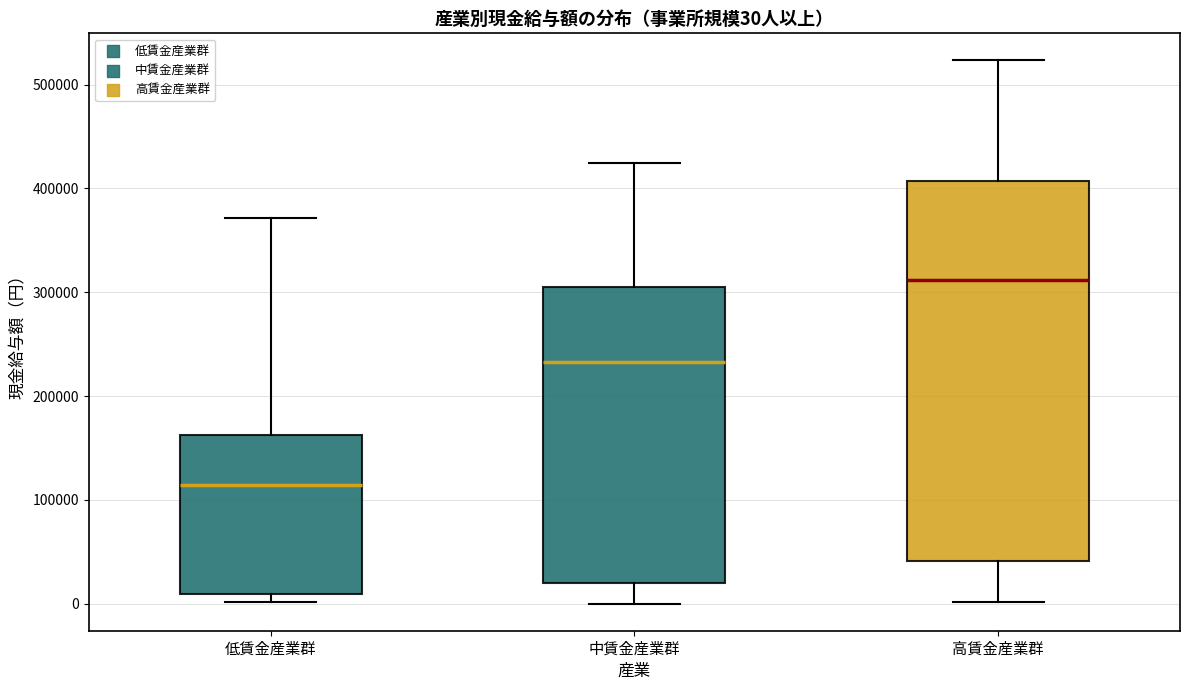

Which box's median line is the highest?

高賃金産業群